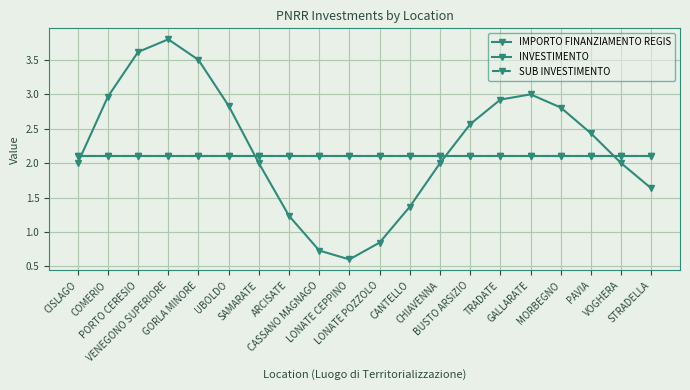

Reading left to right, what are all the values shown in this chart?

IMPORTO FINANZIAMENTO REGIS: 2.0	3.0	3.6	3.8	3.5	2.8	2.0	1.2	0.7	0.6	0.8	1.4	2.0	2.6	2.9	3.0	2.8	2.4	2.0	1.6
INVESTIMENTO: 2.1	2.1	2.1	2.1	2.1	2.1	2.1	2.1	2.1	2.1	2.1	2.1	2.1	2.1	2.1	2.1	2.1	2.1	2.1	2.1
SUB INVESTIMENTO: 2.1	2.1	2.1	2.1	2.1	2.1	2.1	2.1	2.1	2.1	2.1	2.1	2.1	2.1	2.1	2.1	2.1	2.1	2.1	2.1